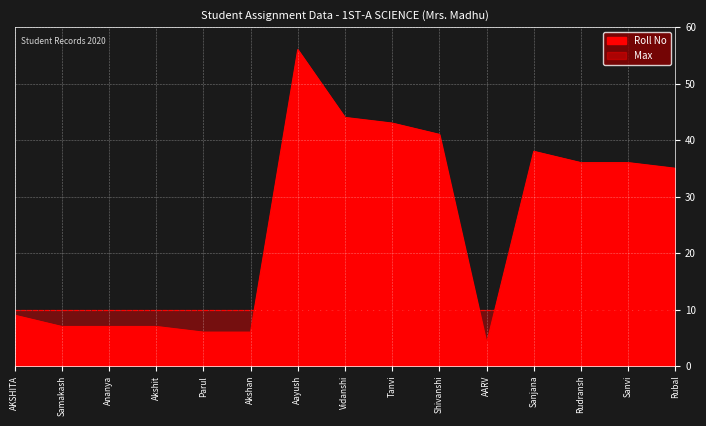

How many points are higher than both their immediate neighbors (excluding endpoints)?

2